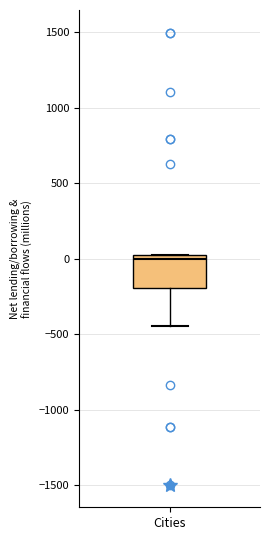

Read this box plot against the y-axis: the position of the median line, the range covered by the box, and the ends of both whiskers. The values are not printed on the chart, so give them approximately, as read against the axis.

median 0 (just below the box's upper edge), box -200 to 0, whiskers -450 to 50